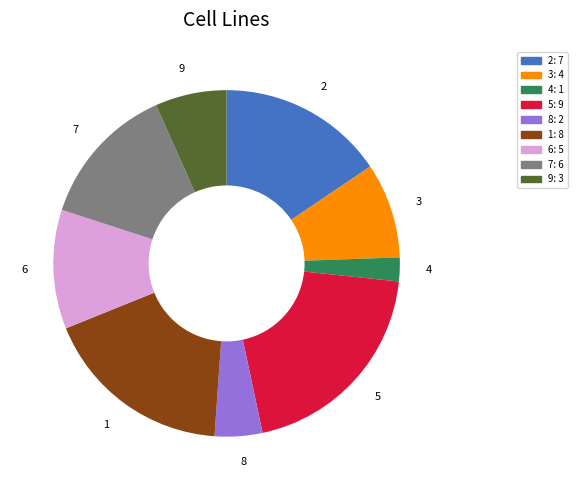

Approximately how many times larger is the value at 9 compared to 2?

0.4